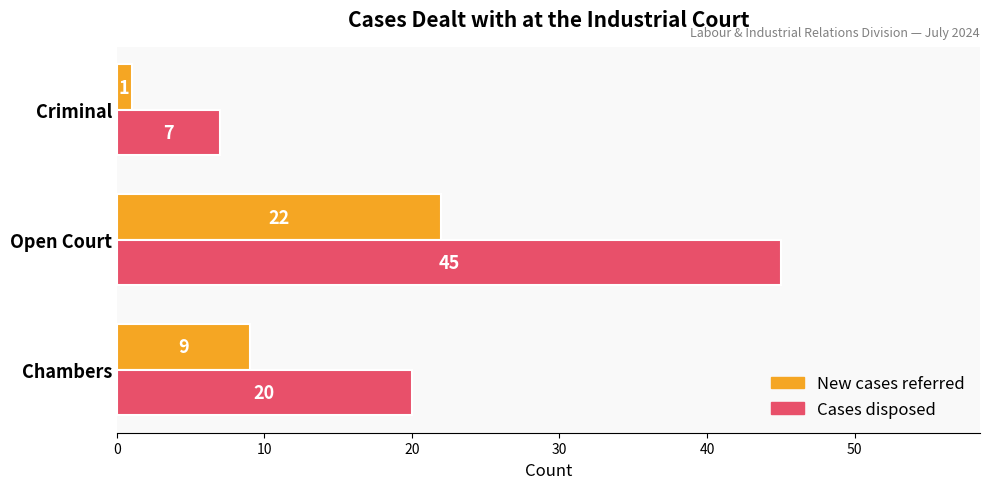

List the series in order of their overall mean, lowest first.

New cases referred, Cases disposed